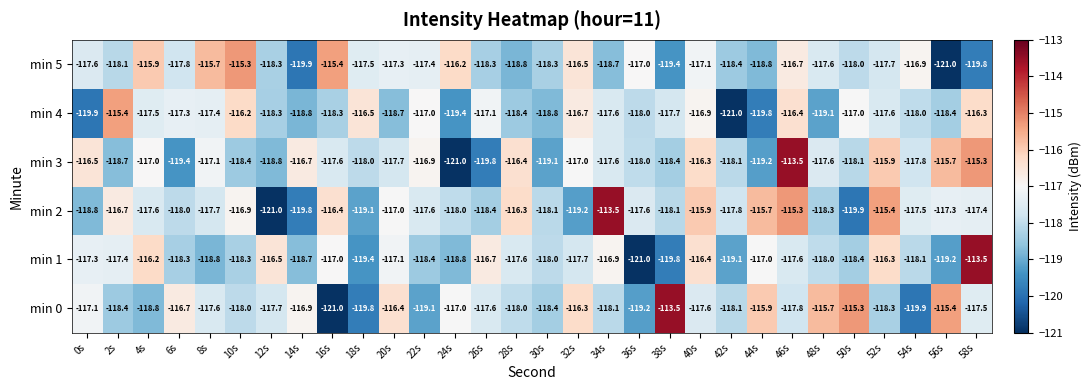

What is the difference between the maximum and minimum values in the min 5 series?

5.7